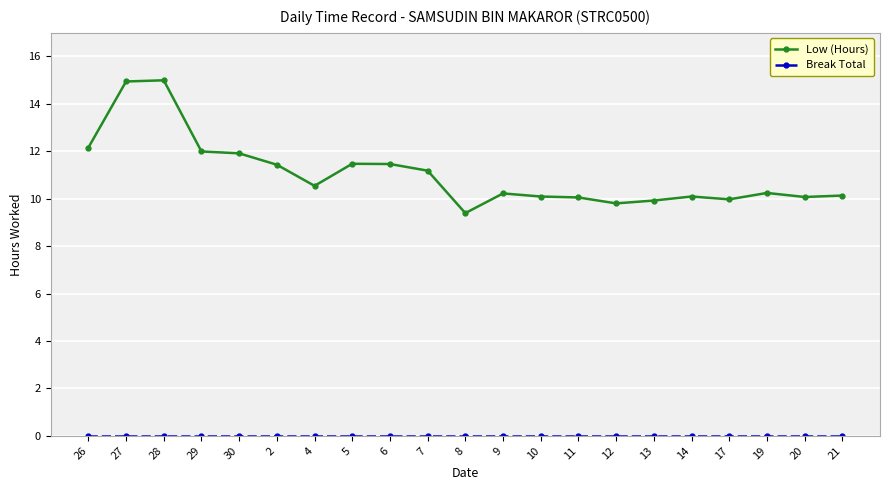

Is it true that Low (Hours) equals 10.1 at 14?

True